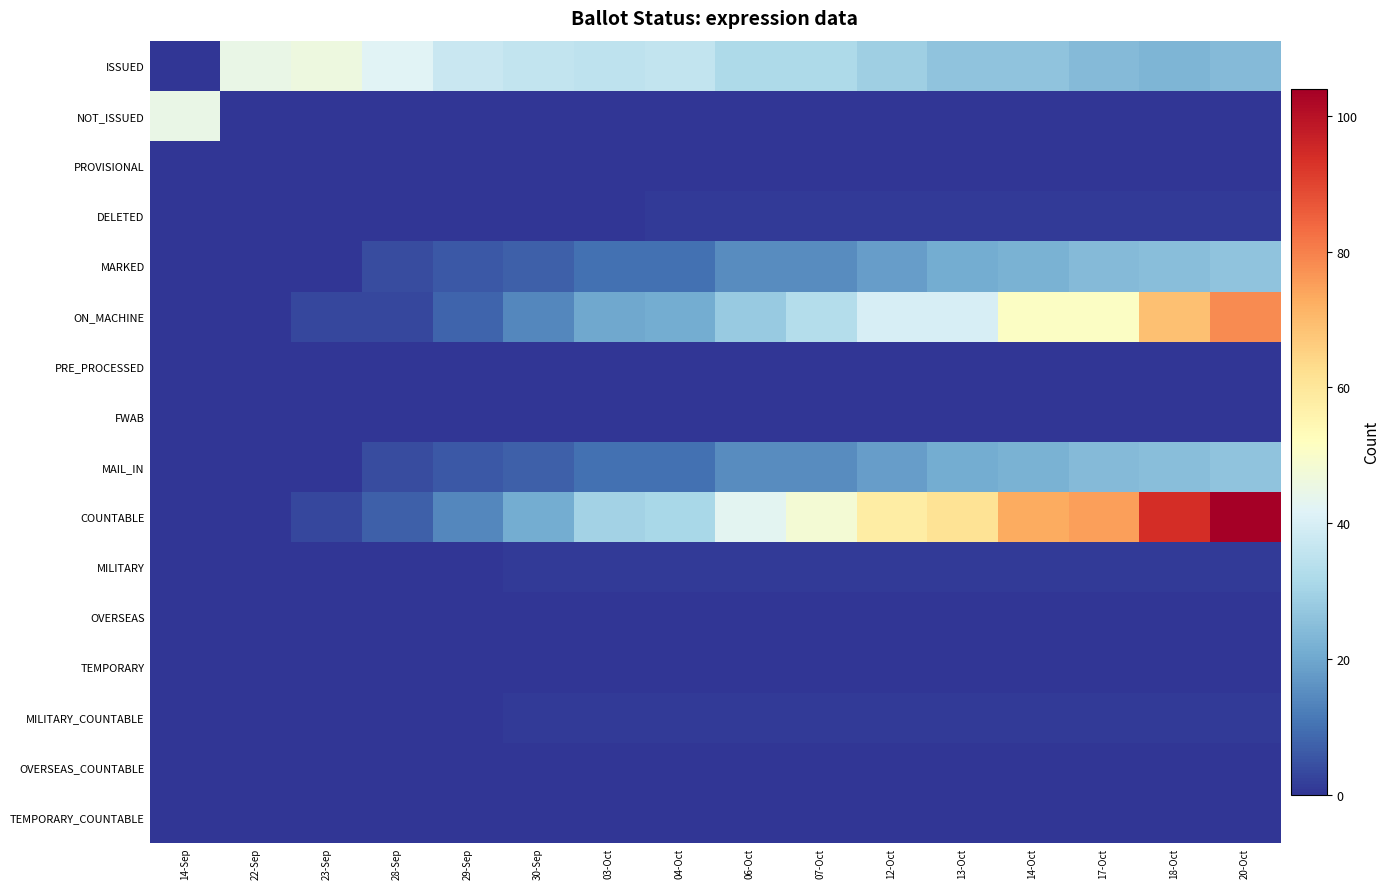

Reading left to right, extract all data points from this chart.

ISSUED: 14-Sep=0	22-Sep=45	23-Sep=46	28-Sep=42	29-Sep=37	30-Sep=36	03-Oct=35	04-Oct=36	06-Oct=32	07-Oct=32	12-Oct=29	13-Oct=26	14-Oct=26	17-Oct=24	18-Oct=23	20-Oct=24
NOT_ISSUED: 14-Sep=45	22-Sep=0	23-Sep=0	28-Sep=0	29-Sep=0	30-Sep=0	03-Oct=0	04-Oct=0	06-Oct=0	07-Oct=0	12-Oct=0	13-Oct=0	14-Oct=0	17-Oct=0	18-Oct=0	20-Oct=0
PROVISIONAL: 14-Sep=0	22-Sep=0	23-Sep=0	28-Sep=0	29-Sep=0	30-Sep=0	03-Oct=0	04-Oct=0	06-Oct=0	07-Oct=0	12-Oct=0	13-Oct=0	14-Oct=0	17-Oct=0	18-Oct=0	20-Oct=0
DELETED: 14-Sep=0	22-Sep=0	23-Sep=0	28-Sep=0	29-Sep=0	30-Sep=0	03-Oct=0	04-Oct=1	06-Oct=1	07-Oct=1	12-Oct=1	13-Oct=1	14-Oct=1	17-Oct=1	18-Oct=1	20-Oct=1
MARKED: 14-Sep=0	22-Sep=0	23-Sep=0	28-Sep=4	29-Sep=6	30-Sep=7	03-Oct=10	04-Oct=10	06-Oct=15	07-Oct=15	12-Oct=18	13-Oct=21	14-Oct=22	17-Oct=24	18-Oct=25	20-Oct=26
ON_MACHINE: 14-Sep=0	22-Sep=0	23-Sep=3	28-Sep=3	29-Sep=8	30-Sep=14	03-Oct=20	04-Oct=21	06-Oct=28	07-Oct=33	12-Oct=40	13-Oct=40	14-Oct=51	17-Oct=51	18-Oct=69	20-Oct=78
PRE_PROCESSED: 14-Sep=0	22-Sep=0	23-Sep=0	28-Sep=0	29-Sep=0	30-Sep=0	03-Oct=0	04-Oct=0	06-Oct=0	07-Oct=0	12-Oct=0	13-Oct=0	14-Oct=0	17-Oct=0	18-Oct=0	20-Oct=0
FWAB: 14-Sep=0	22-Sep=0	23-Sep=0	28-Sep=0	29-Sep=0	30-Sep=0	03-Oct=0	04-Oct=0	06-Oct=0	07-Oct=0	12-Oct=0	13-Oct=0	14-Oct=0	17-Oct=0	18-Oct=0	20-Oct=0
MAIL_IN: 14-Sep=0	22-Sep=0	23-Sep=0	28-Sep=4	29-Sep=6	30-Sep=7	03-Oct=10	04-Oct=10	06-Oct=15	07-Oct=15	12-Oct=18	13-Oct=21	14-Oct=22	17-Oct=24	18-Oct=25	20-Oct=26
COUNTABLE: 14-Sep=0	22-Sep=0	23-Sep=3	28-Sep=7	29-Sep=14	30-Sep=21	03-Oct=30	04-Oct=31	06-Oct=43	07-Oct=48	12-Oct=58	13-Oct=61	14-Oct=73	17-Oct=75	18-Oct=94	20-Oct=104
MILITARY: 14-Sep=0	22-Sep=0	23-Sep=0	28-Sep=0	29-Sep=0	30-Sep=1	03-Oct=1	04-Oct=1	06-Oct=1	07-Oct=1	12-Oct=1	13-Oct=1	14-Oct=1	17-Oct=1	18-Oct=1	20-Oct=1
OVERSEAS: 14-Sep=0	22-Sep=0	23-Sep=0	28-Sep=0	29-Sep=0	30-Sep=0	03-Oct=0	04-Oct=0	06-Oct=0	07-Oct=0	12-Oct=0	13-Oct=0	14-Oct=0	17-Oct=0	18-Oct=0	20-Oct=0
TEMPORARY: 14-Sep=0	22-Sep=0	23-Sep=0	28-Sep=0	29-Sep=0	30-Sep=0	03-Oct=0	04-Oct=0	06-Oct=0	07-Oct=0	12-Oct=0	13-Oct=0	14-Oct=0	17-Oct=0	18-Oct=0	20-Oct=0
MILITARY_COUNTABLE: 14-Sep=0	22-Sep=0	23-Sep=0	28-Sep=0	29-Sep=0	30-Sep=1	03-Oct=1	04-Oct=1	06-Oct=1	07-Oct=1	12-Oct=1	13-Oct=1	14-Oct=1	17-Oct=1	18-Oct=1	20-Oct=1
OVERSEAS_COUNTABLE: 14-Sep=0	22-Sep=0	23-Sep=0	28-Sep=0	29-Sep=0	30-Sep=0	03-Oct=0	04-Oct=0	06-Oct=0	07-Oct=0	12-Oct=0	13-Oct=0	14-Oct=0	17-Oct=0	18-Oct=0	20-Oct=0
TEMPORARY_COUNTABLE: 14-Sep=0	22-Sep=0	23-Sep=0	28-Sep=0	29-Sep=0	30-Sep=0	03-Oct=0	04-Oct=0	06-Oct=0	07-Oct=0	12-Oct=0	13-Oct=0	14-Oct=0	17-Oct=0	18-Oct=0	20-Oct=0